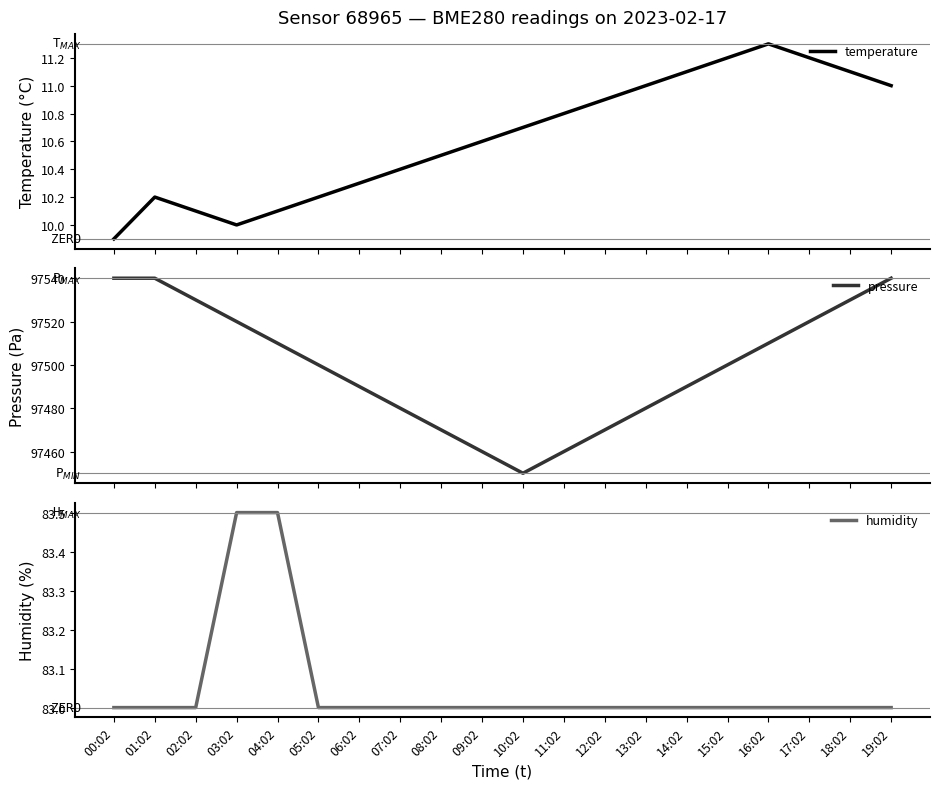

What is the maximum value for humidity?

83.5